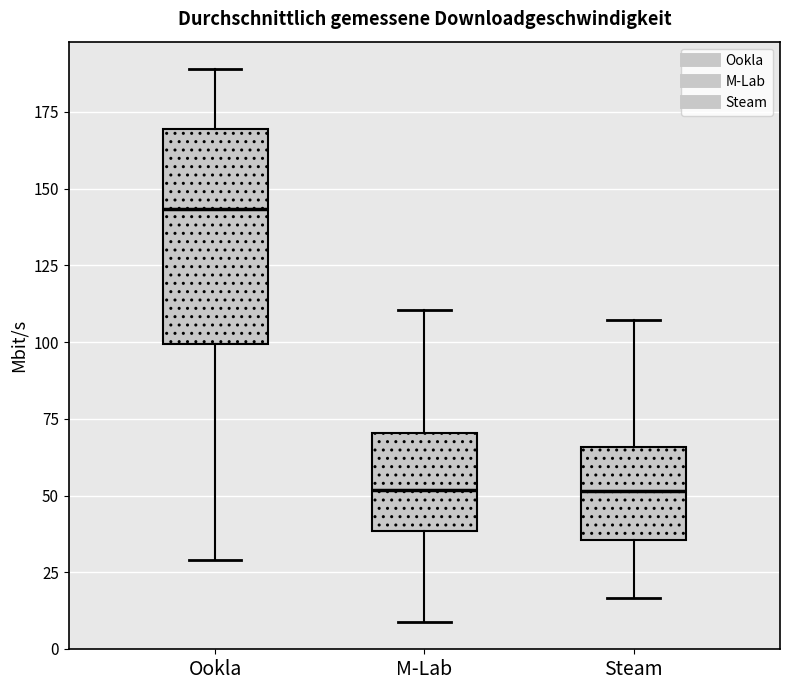

Reading left to right, transcribe this box plot: for each box, give where its median line is, the range the box spans, and where its two whiskers end, as read against the y-axis. The values are not printed on the chart, so give them approximately, as read against the axis.

Ookla: median 145, box 100 to 170, whiskers 30 to 190
M-Lab: median 50, box 40 to 70, whiskers 10 to 110
Steam: median 50, box 35 to 65, whiskers 15 to 105